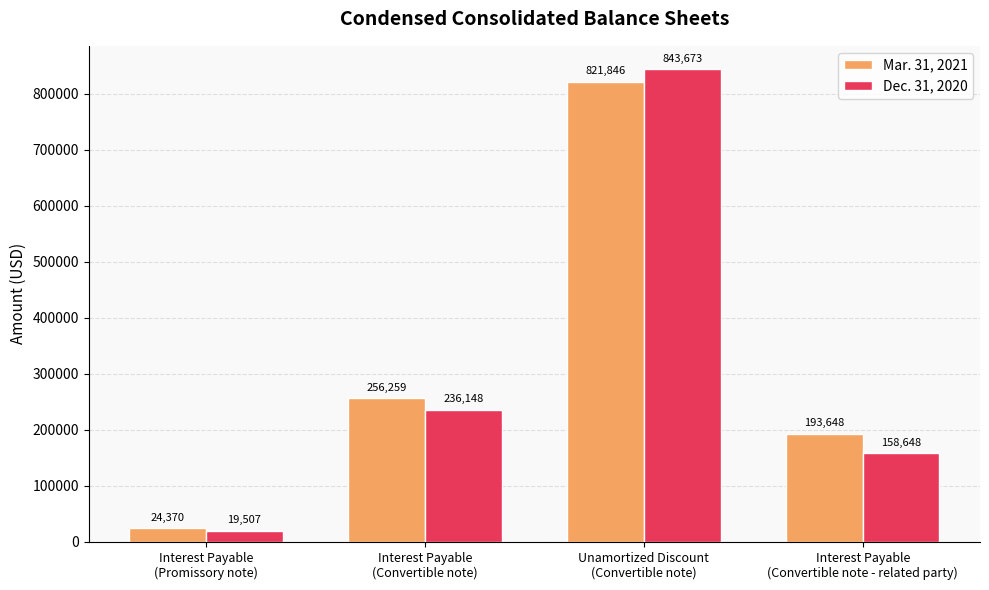

Rank the series by their maximum value, from highest to lowest.

Dec. 31, 2020, Mar. 31, 2021